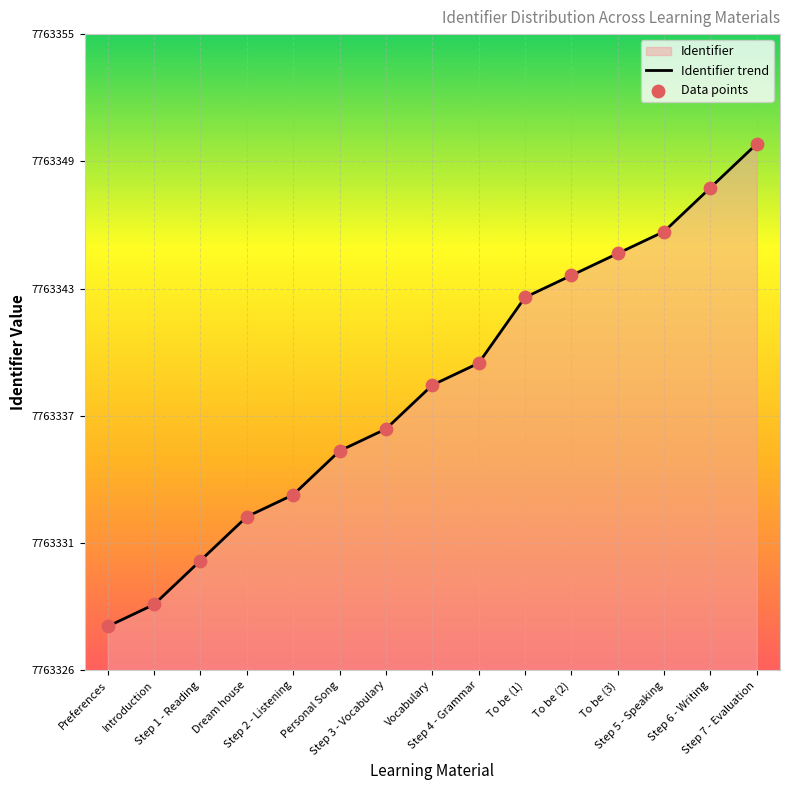

Which has a higher value, Step 7 - Evaluation or Dream house?

Step 7 - Evaluation